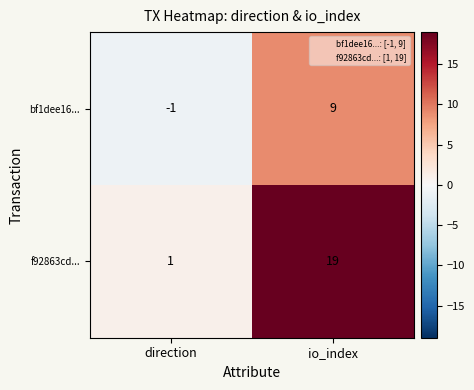

What is the difference between the bf1dee16... values at io_index and direction?

10